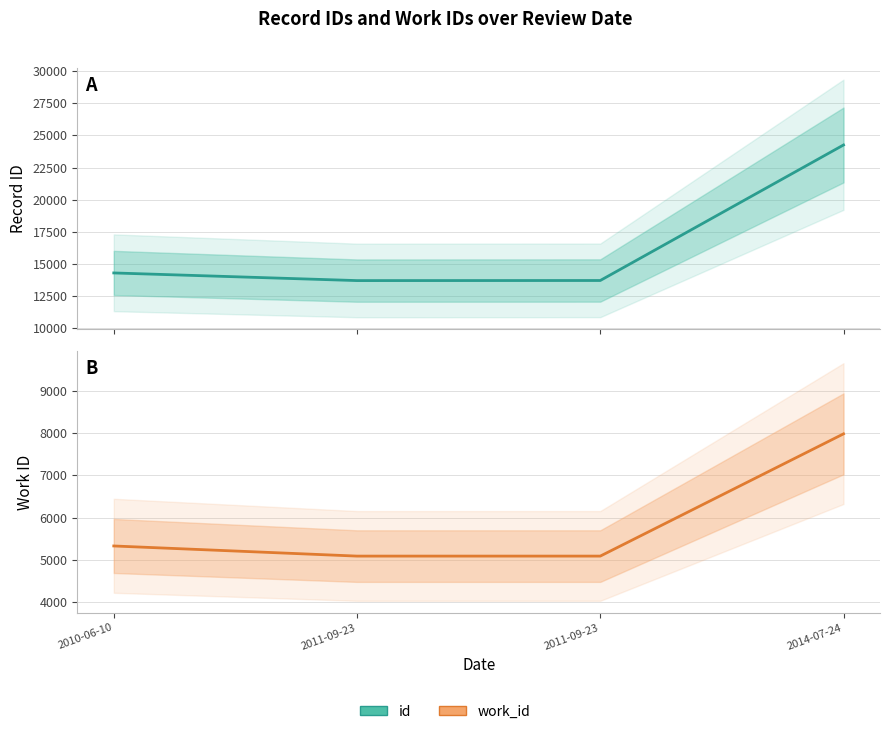

What is the label of the 3rd point from the right?

2011-09-23